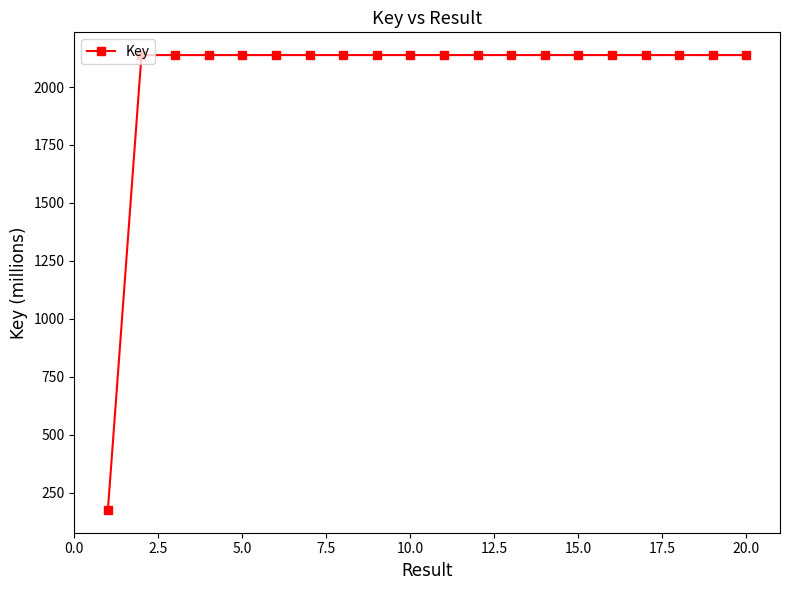

What is the value of the 18th point from the left?

2137.7